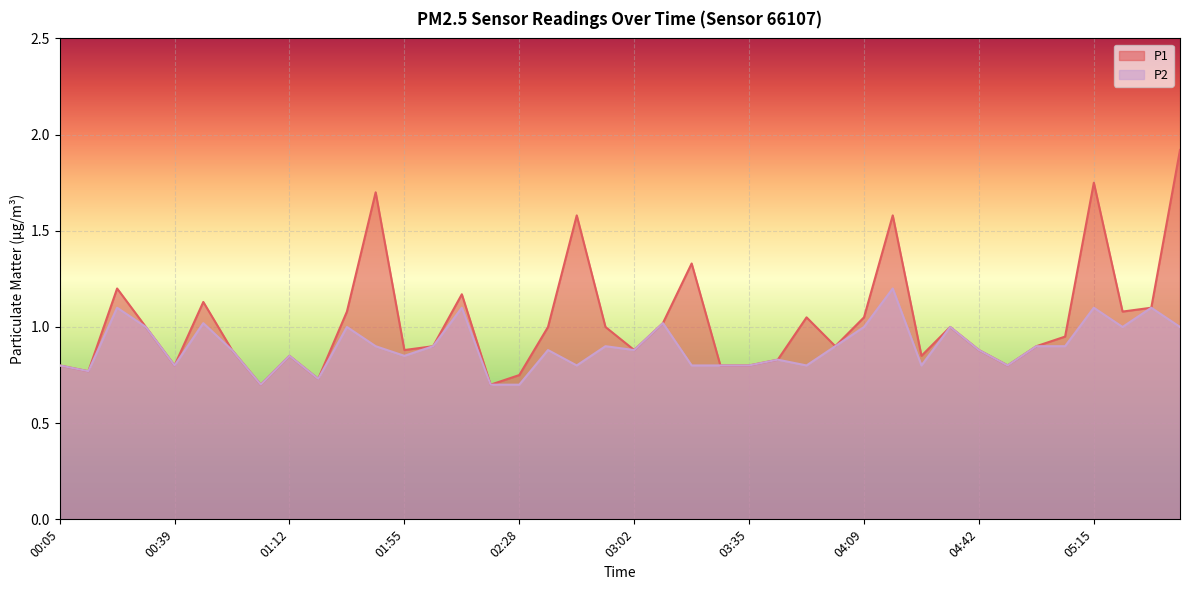

What is the sum of all P1 values?

41.1